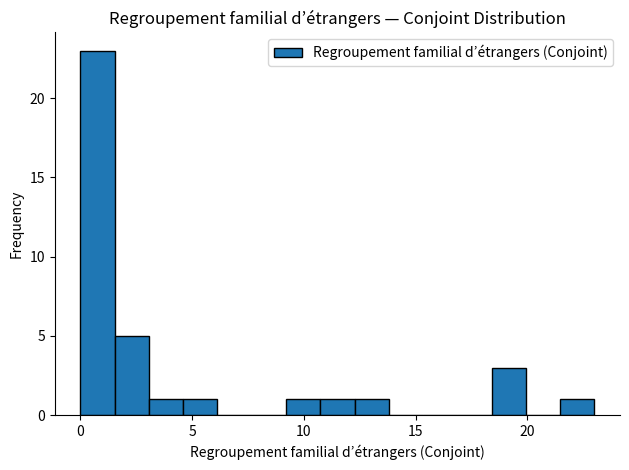

Read against the x-axis, roughly where is the centre of the tallest bar?

1.0